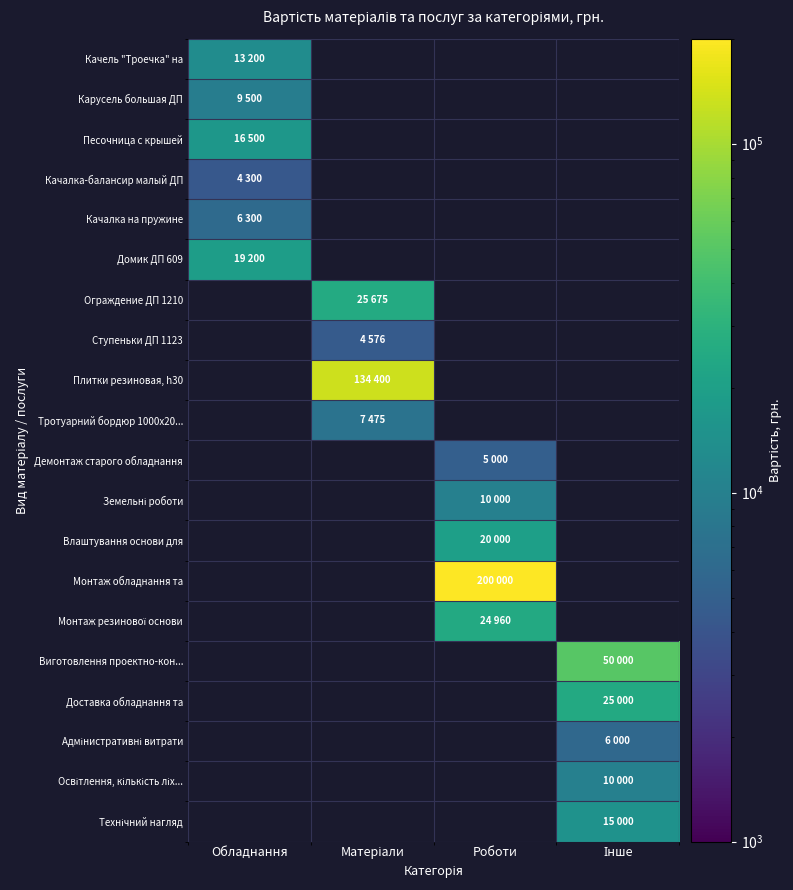

The value of Адмінистративні витрати at Інше is 6000.0. True or false?

True